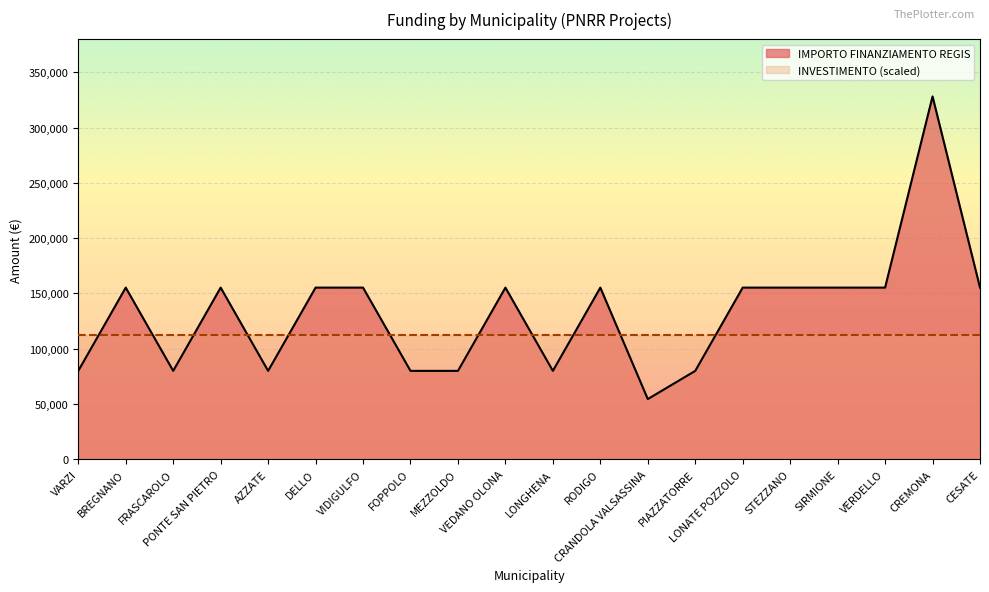

What is the sum of the values at RODIGO and CESATE?

310468